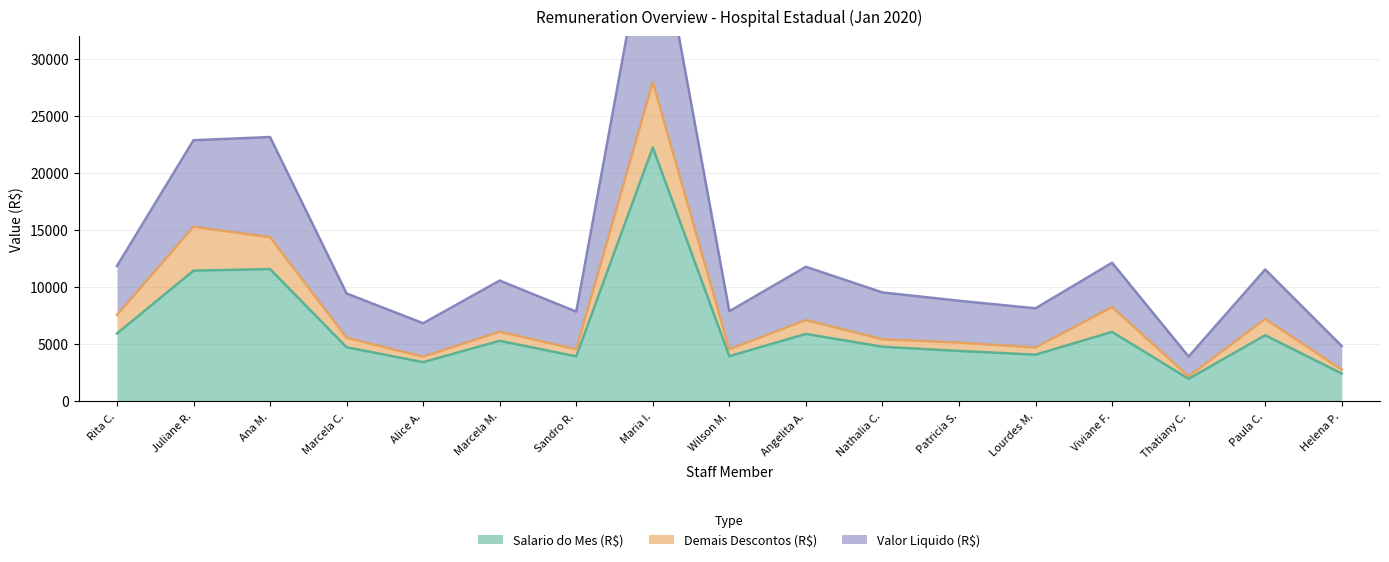

How many interior local valleys does the Valor Liquido (R$) series have?

5